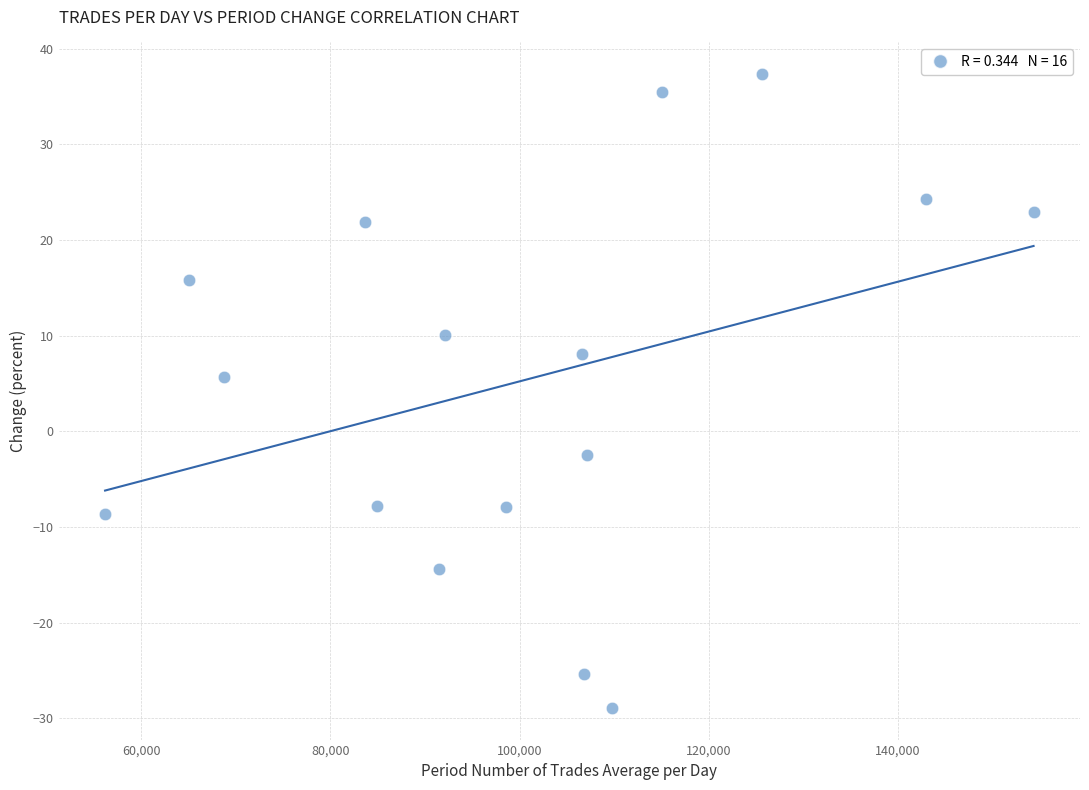

What is the range of X values (max minus min)?

98222.7